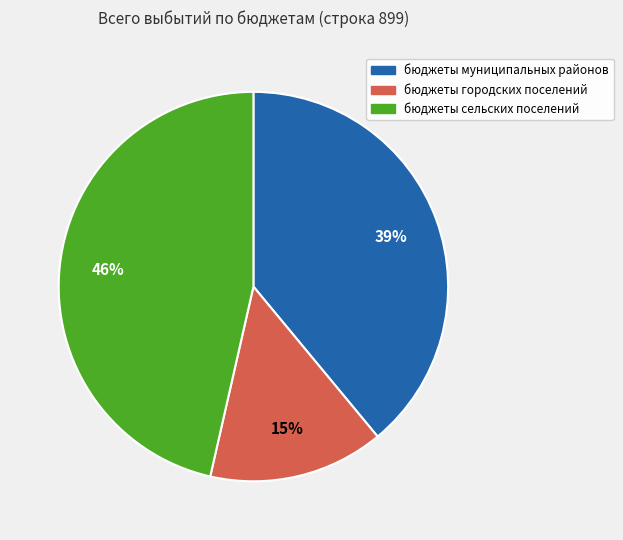

Which slice is the smallest?

бюджеты городских поселений